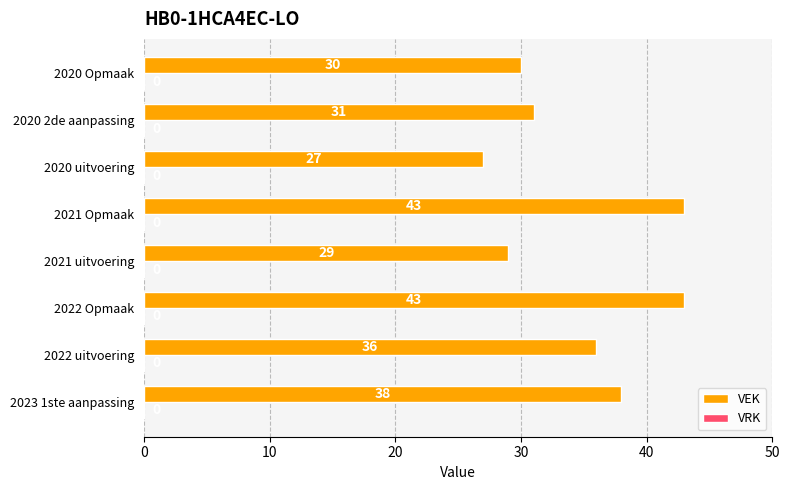

What is the change in value from 2023 1ste aanpassing to 2020 Opmaak?

-8